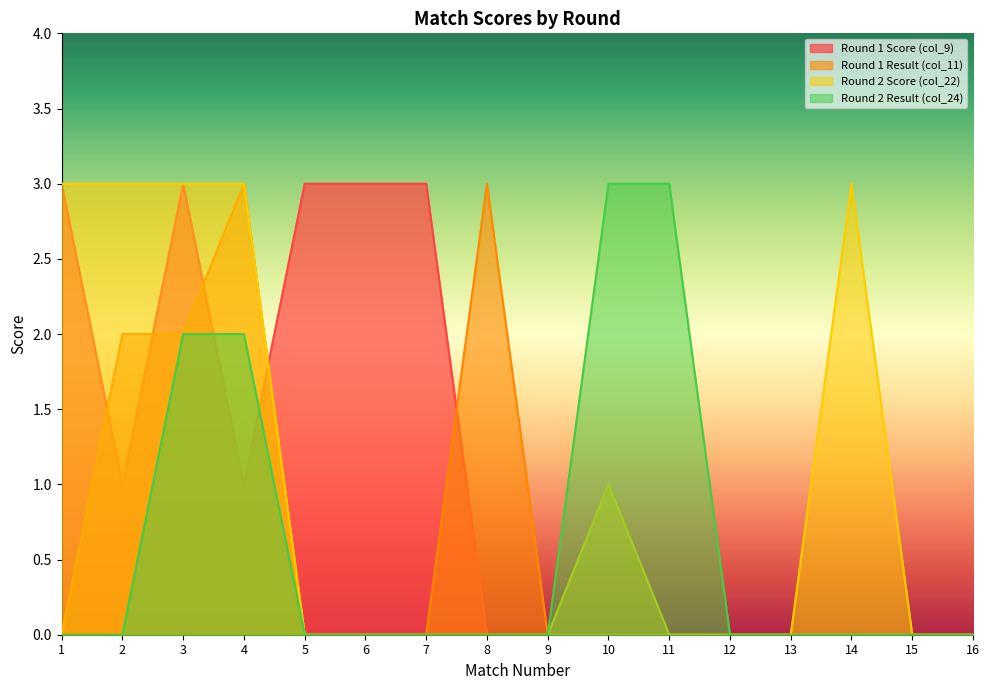

How many data points does each series have?

16